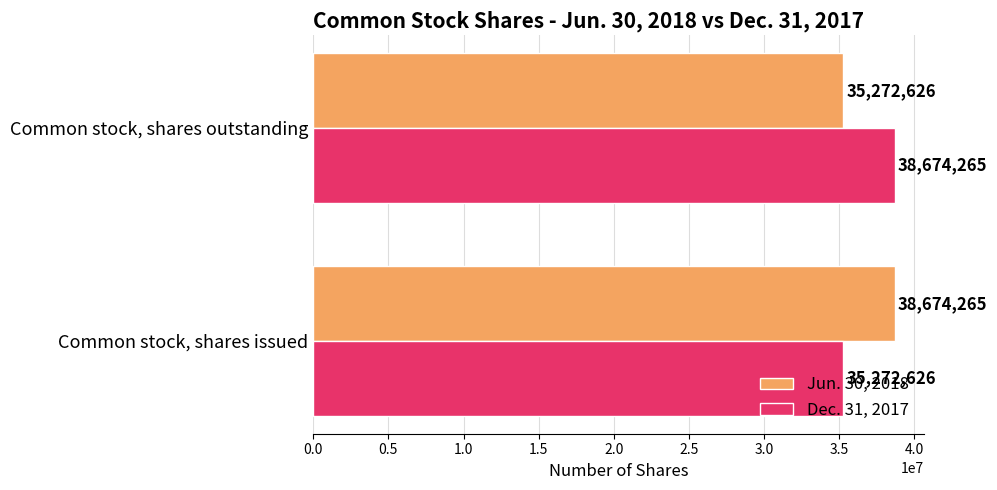

The value of Dec. 31, 2017 at Common stock, shares outstanding is 38674265. True or false?

True